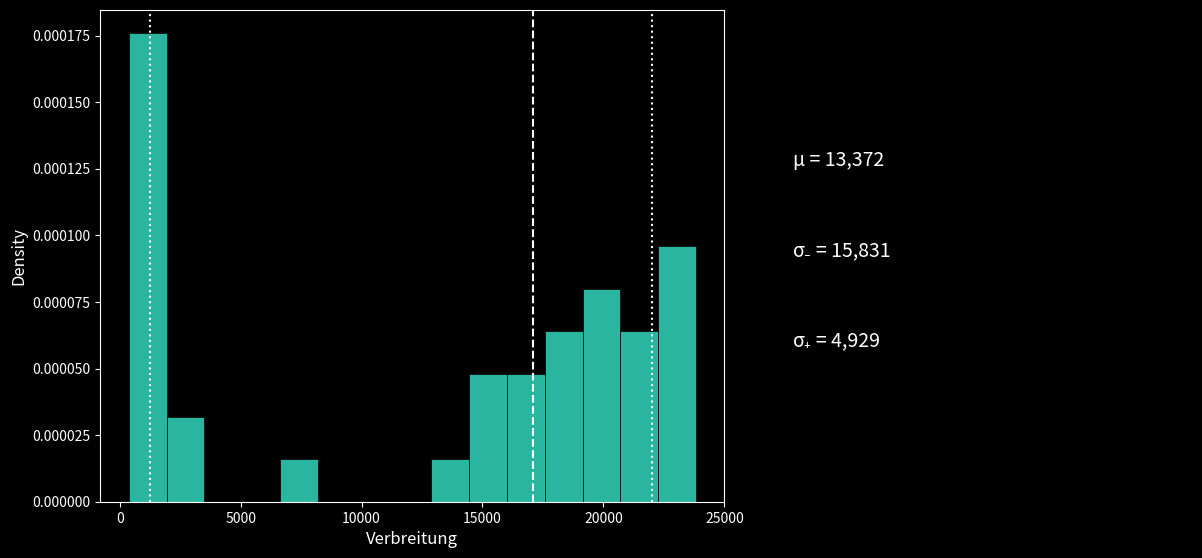

Read against the x-axis, roughly where is the centre of the tallest bar?

1000